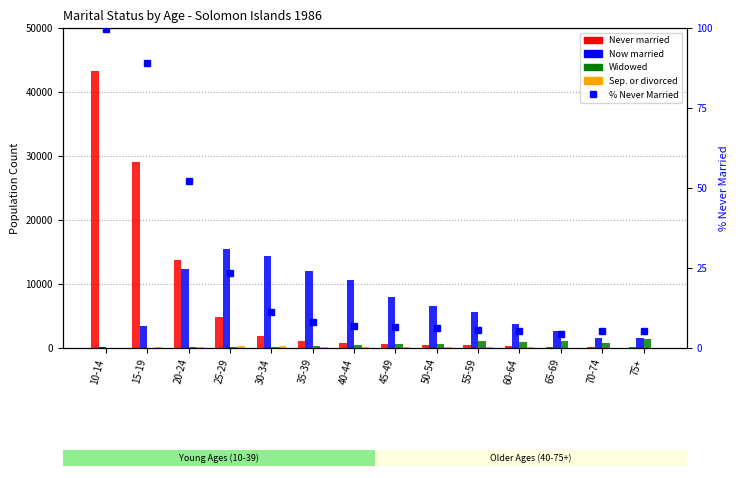

What is the approximate value of Now married at 25-29?

15531.0